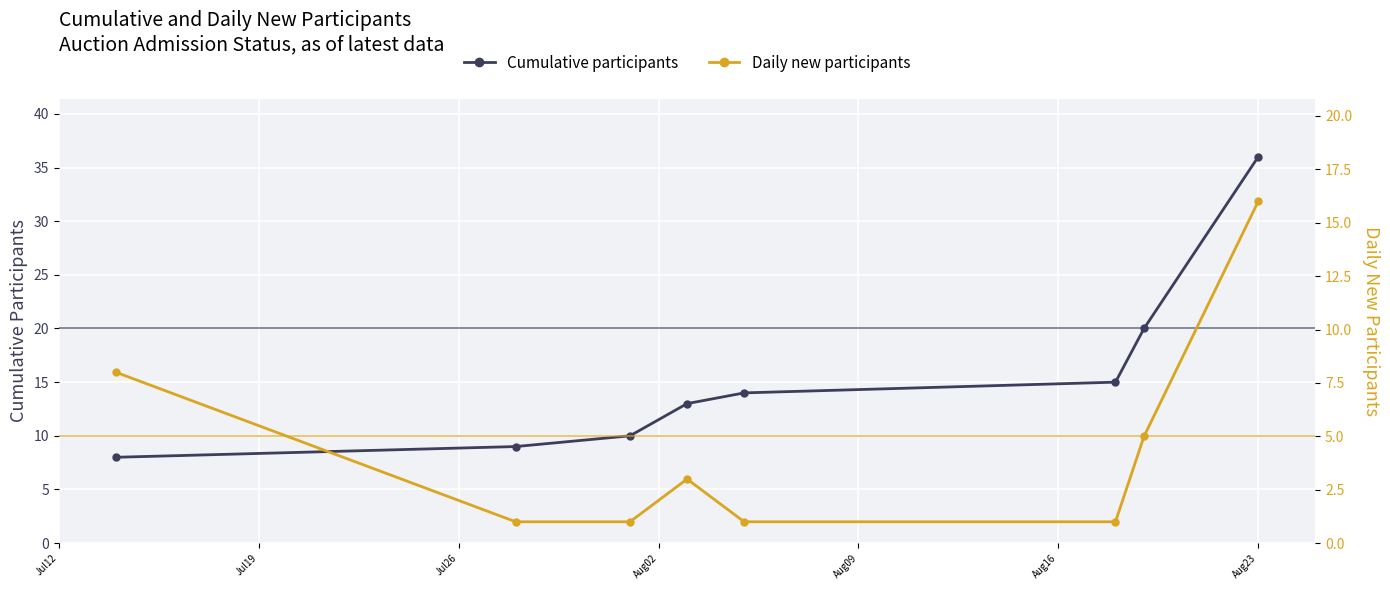

Reading left to right, extract all data points from this chart.

Cumulative participants: 8	9	10	13	14	15	20	36
Daily new participants: 8	1	1	3	1	1	5	16